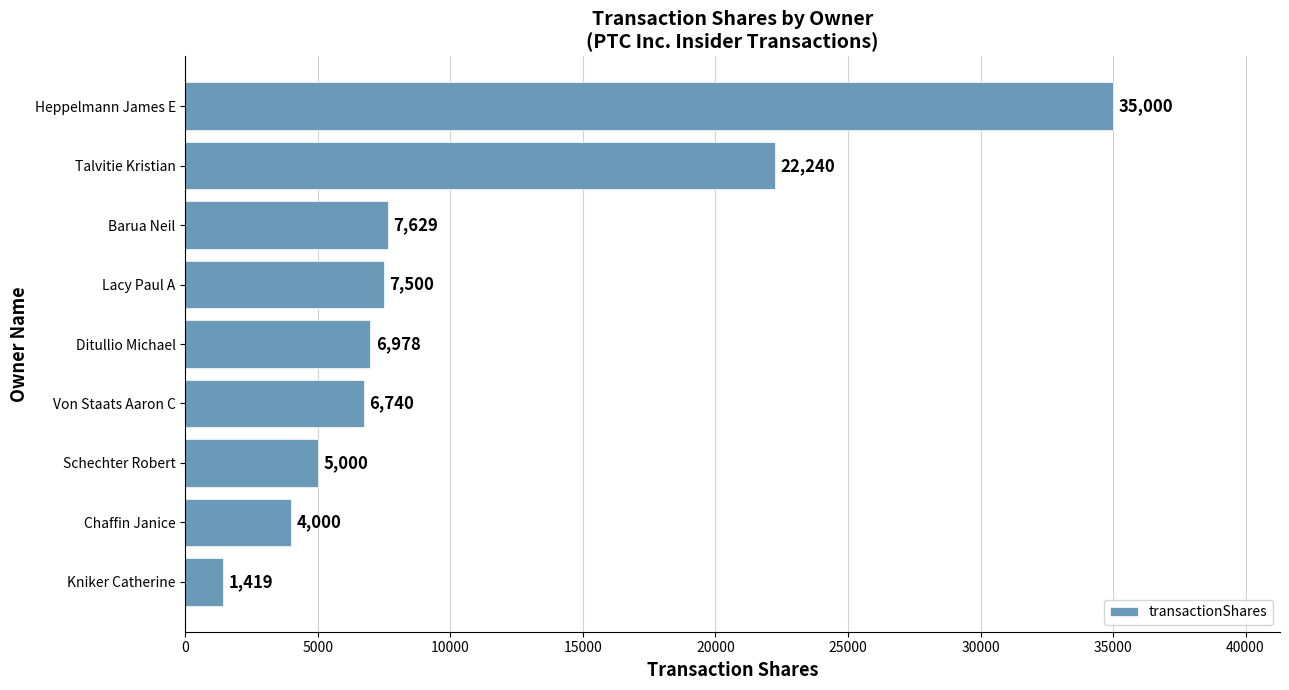

How many values are below 6978?

4